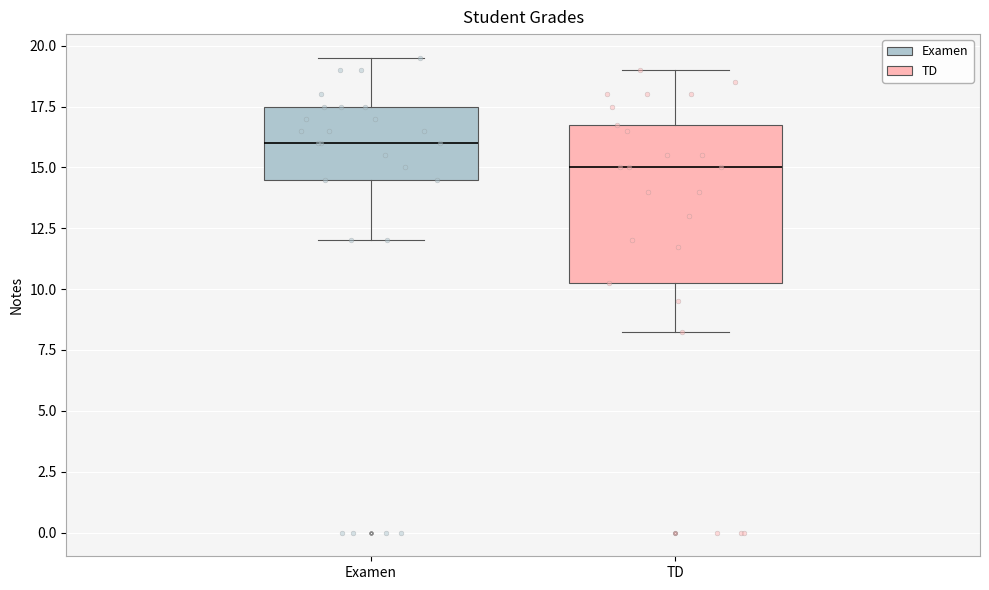

Which box has the lowest median line?

TD